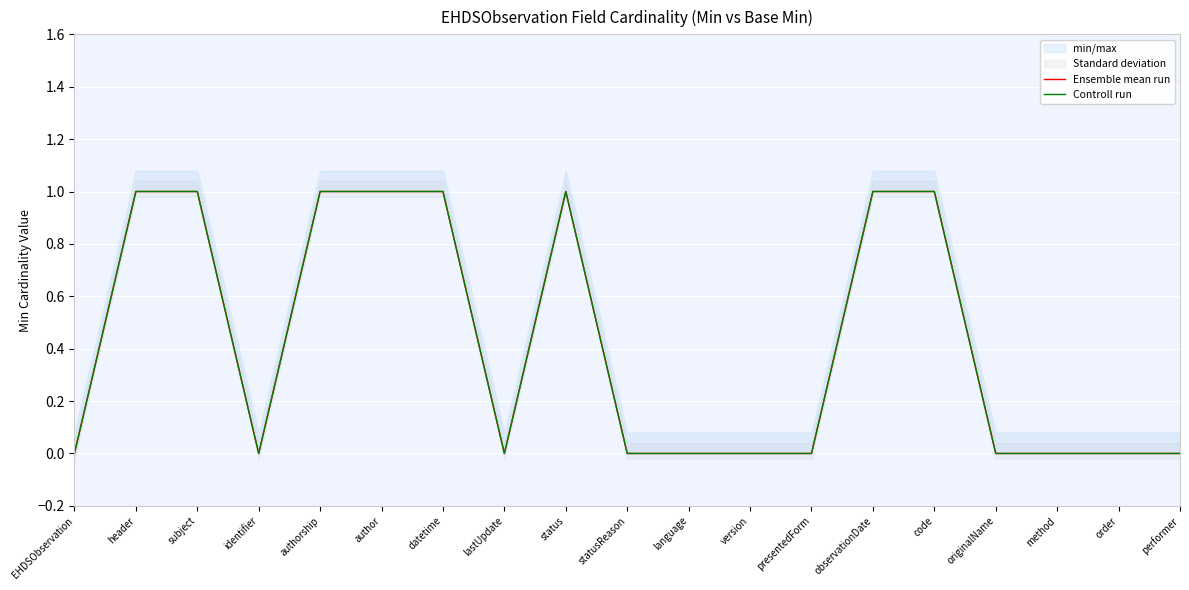

True or false: Ensemble mean run and Controll run intersect in this chart.

False